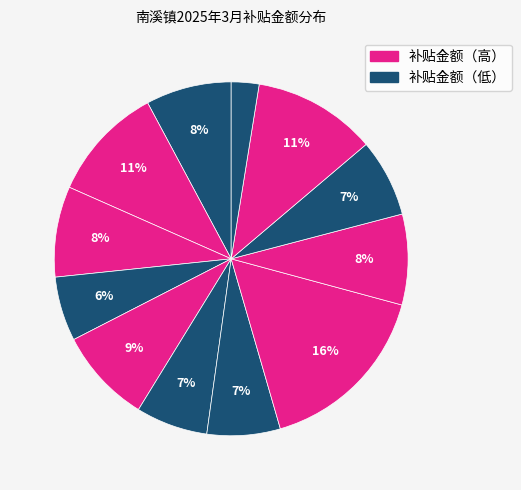

How many slices are in this pie chart?

12